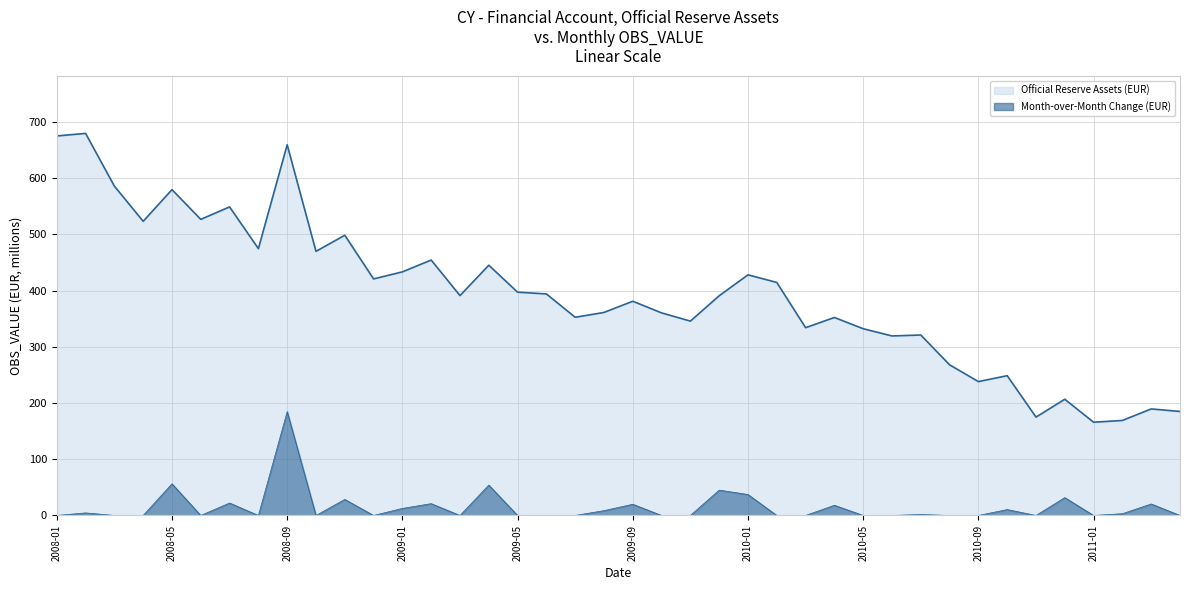

Which series has the largest total across all categories?

Official Reserve Assets (EUR)